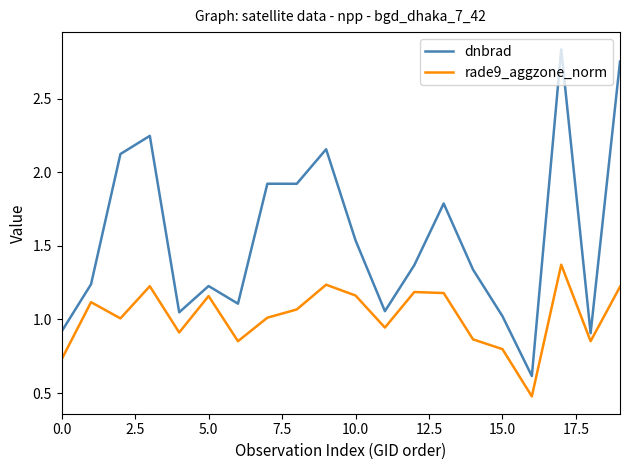

How many interior local valleys does the rade9_aggzone_norm series have?

6